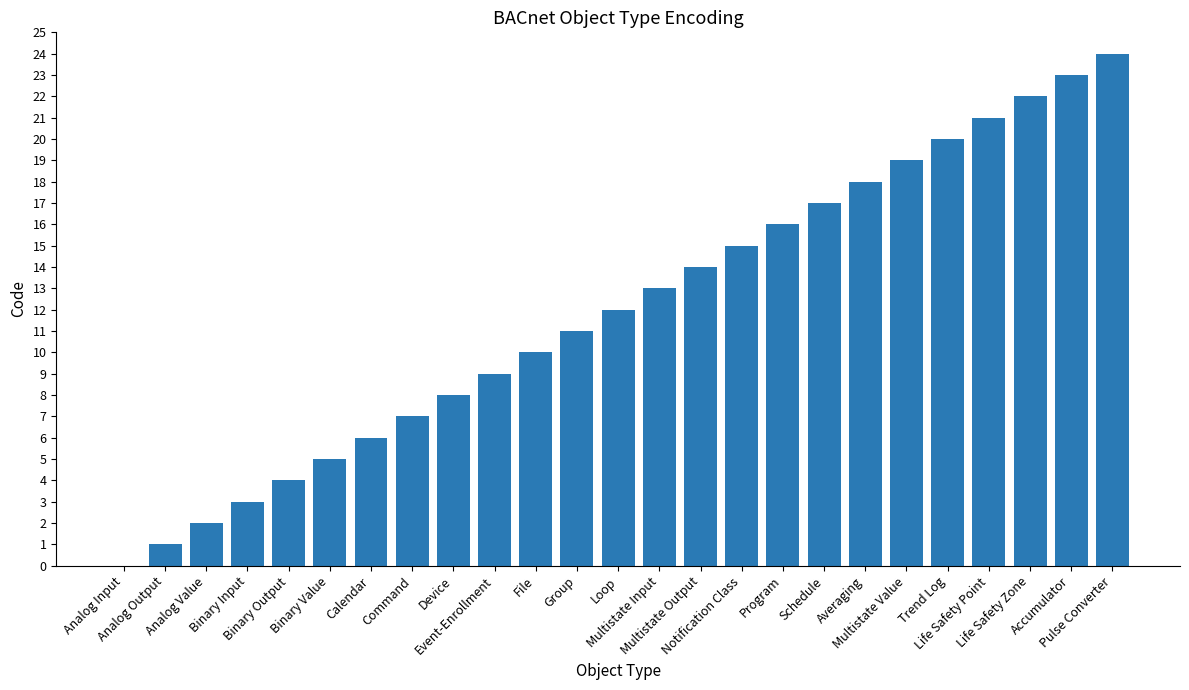

What is the average value?

12